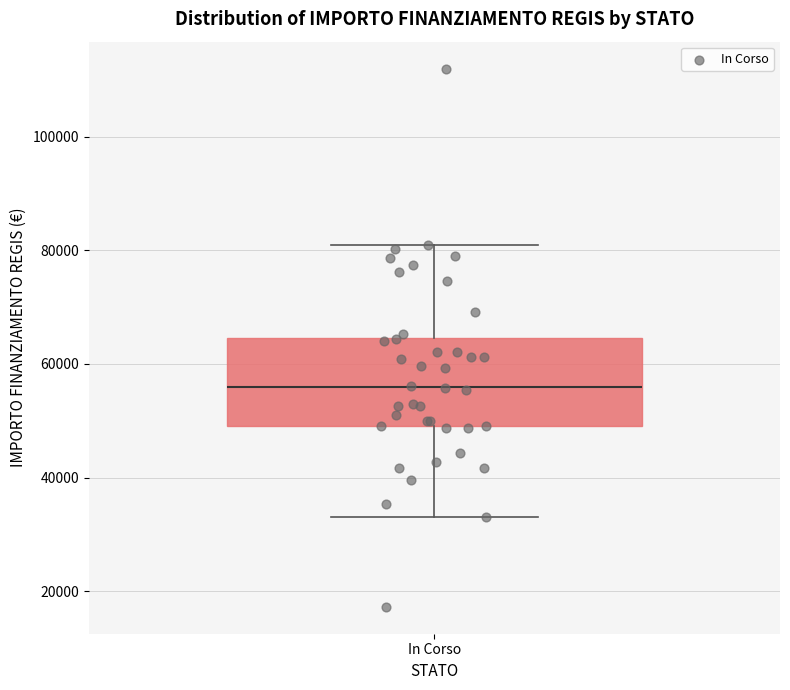

Read this box plot against the y-axis: the position of the median line, the range covered by the box, and the ends of both whiskers. The values are not printed on the chart, so give them approximately, as read against the axis.

median 56000, box 50000 to 64000, whiskers 32000 to 80000